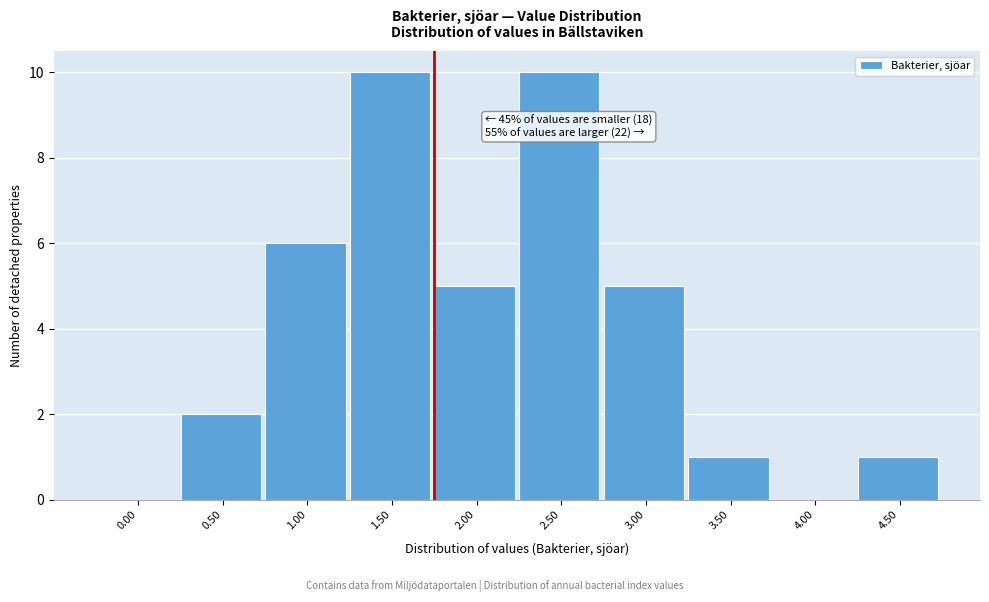

Reading right to left, what are all the values shown in this chart?

4.50=1	4.00=0	3.50=1	3.00=5	2.50=10	2.00=5	1.50=10	1.00=6	0.50=2	0.00=0